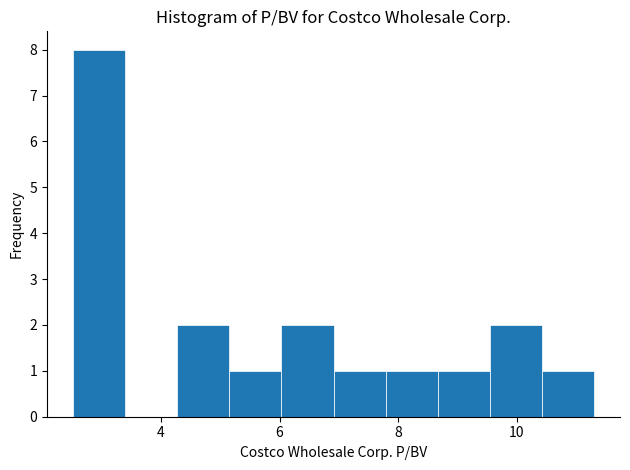

Over which range of the x-axis is the bar tallest?

2.6 to 3.4